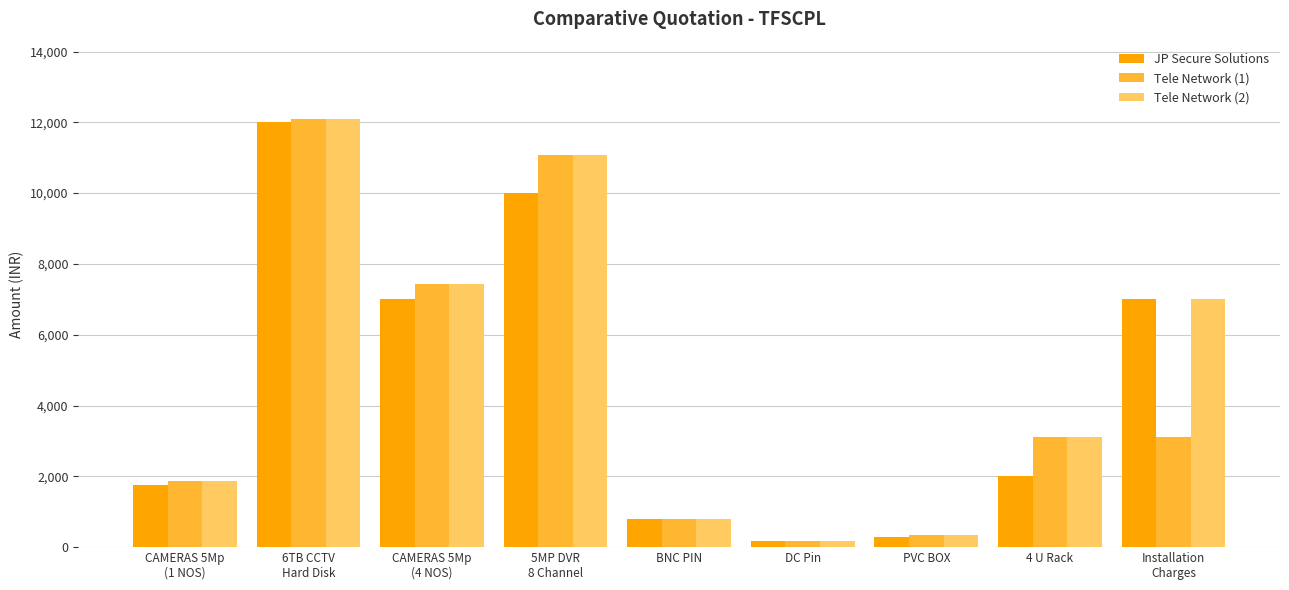

Does the chart contain stacked bars?

No